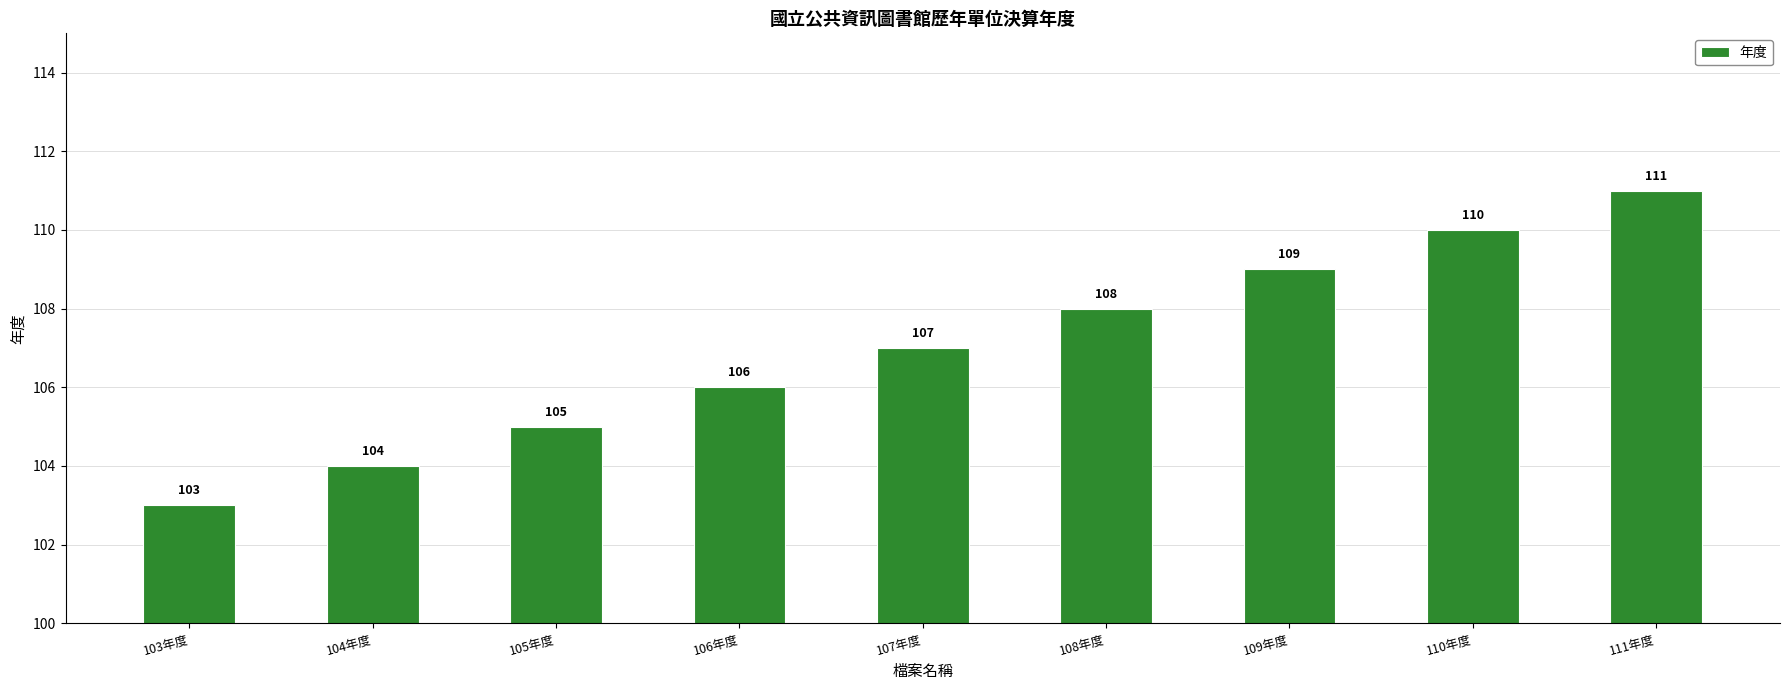

True or false: the data shows 104 at 104年度.

True